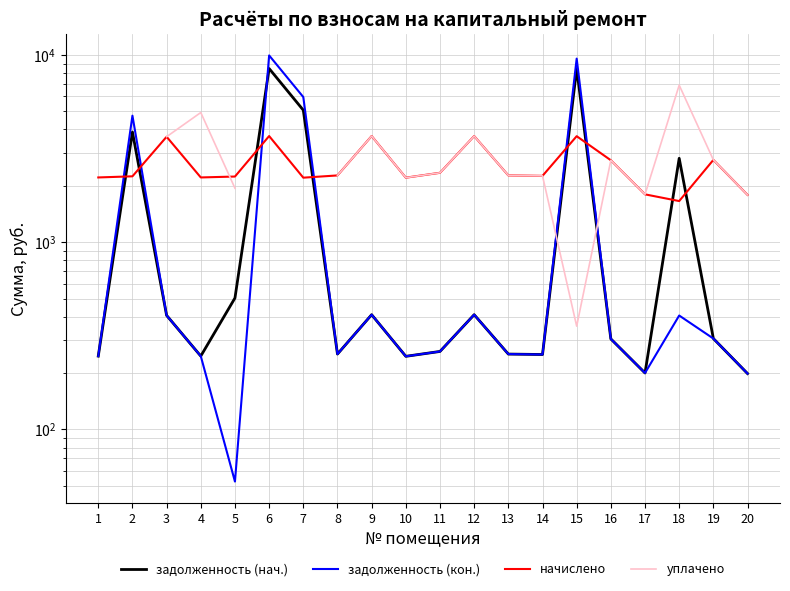

Is it true that задолженность (нач.) equals 198.7 at 20?

True